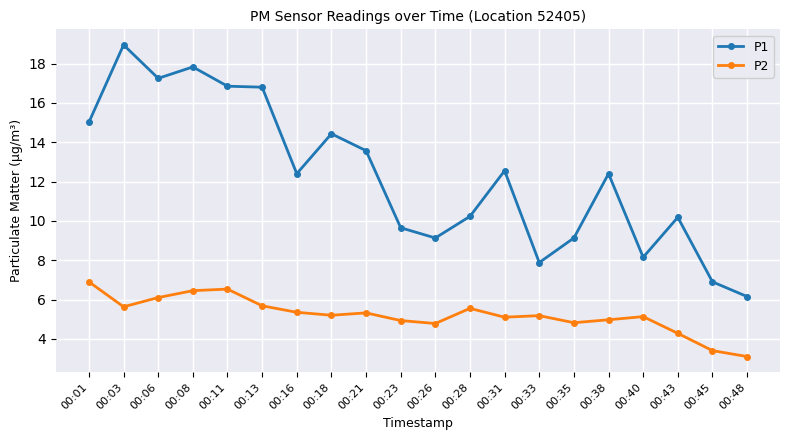

Which series changed the most between 00:01 and 00:26?

P1